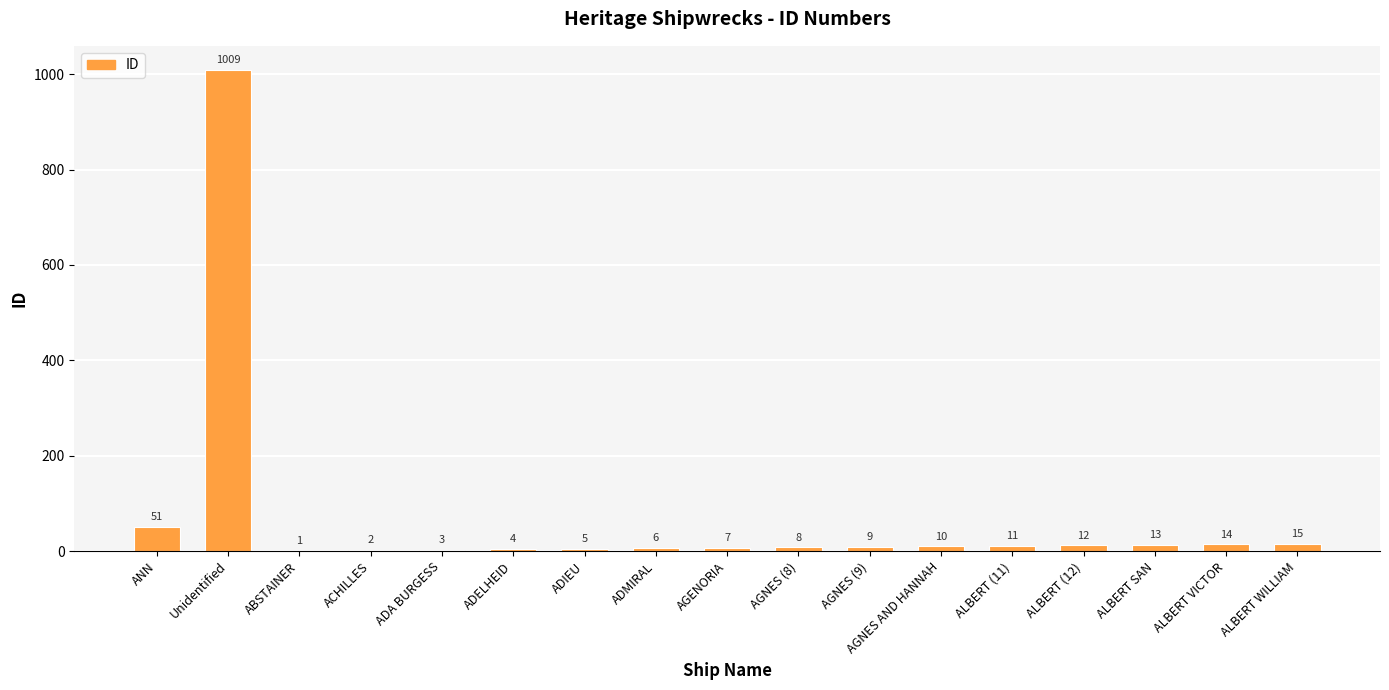

What is the ratio of the value at Unidentified to the value at ALBERT WILLIAM?

67.3